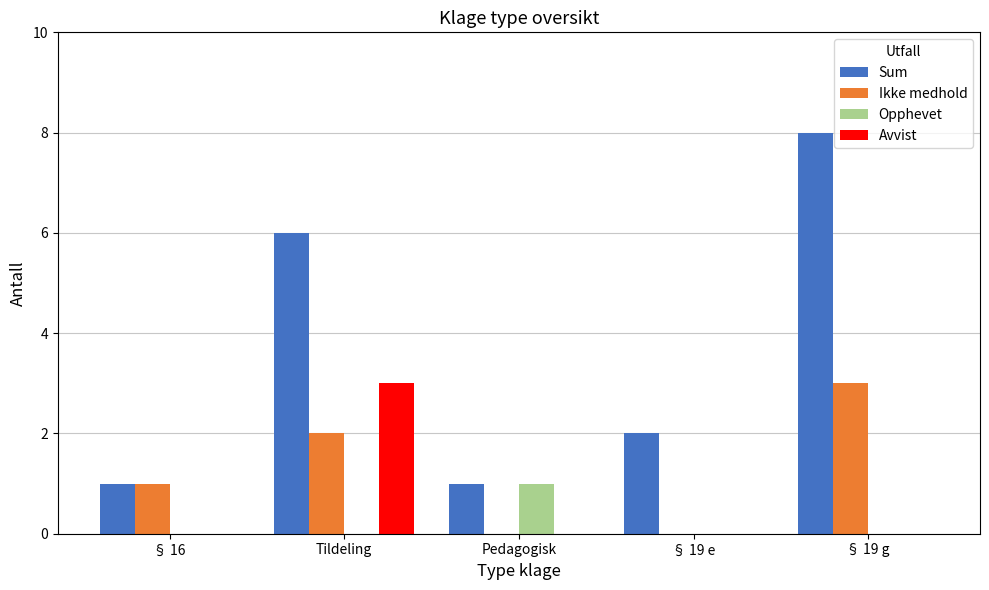

Does the chart contain stacked bars?

No